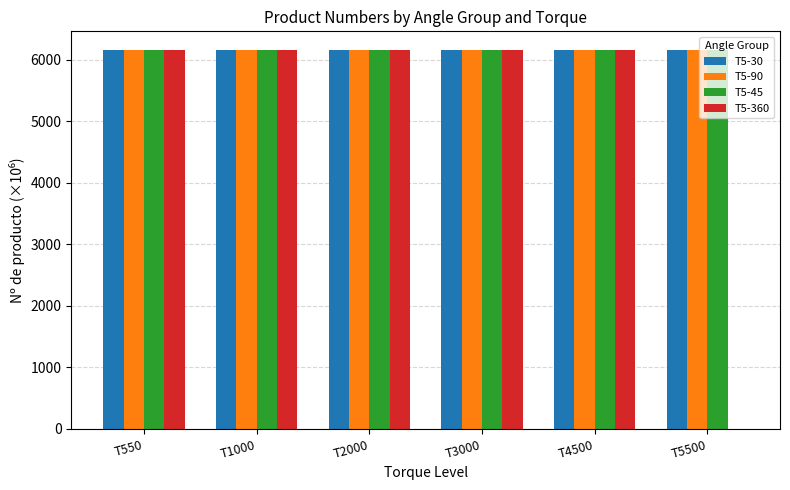

Is it true that T5-45 equals 1546.9 at T5500?

False